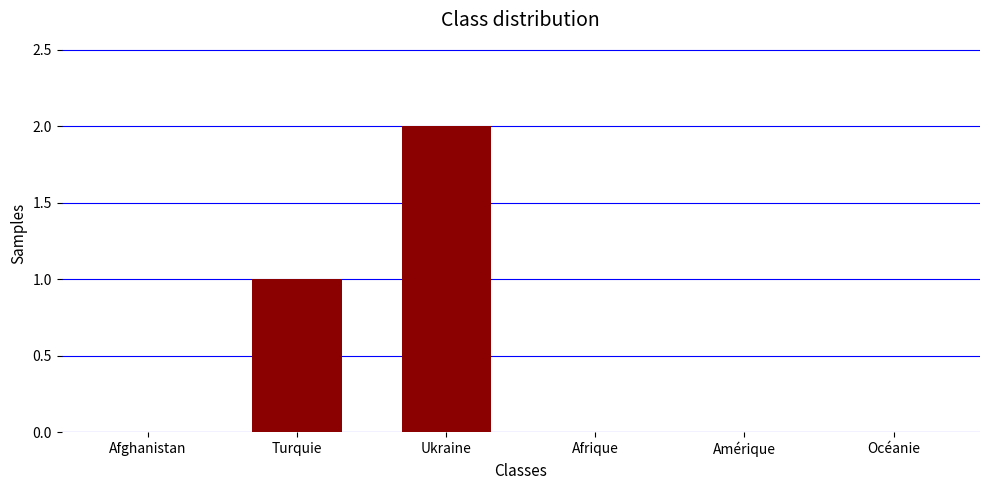

Count the values in the range 0 to 1.

5